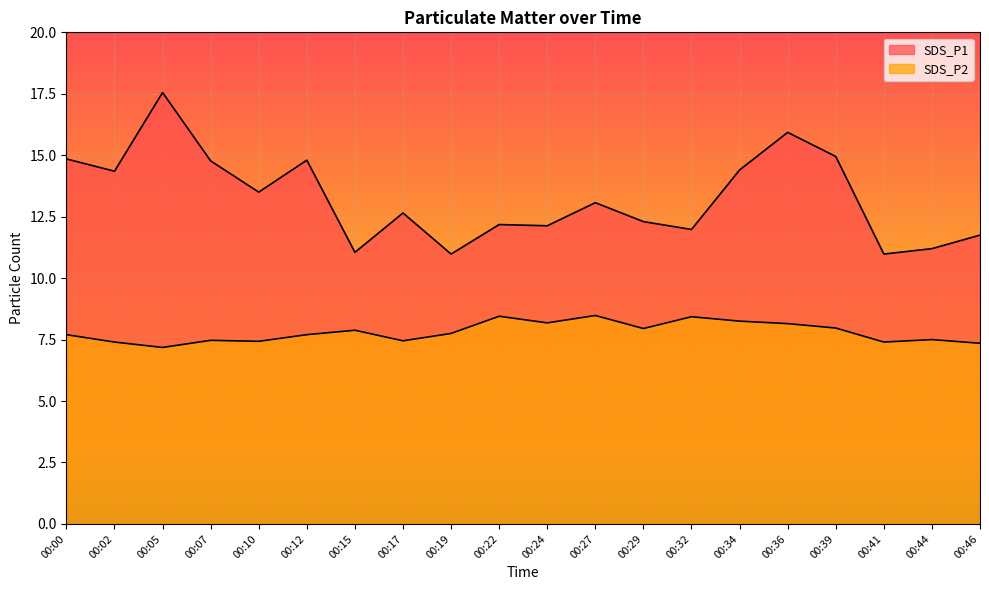

The value of SDS_P1 at 00:46 is 17.8. True or false?

False